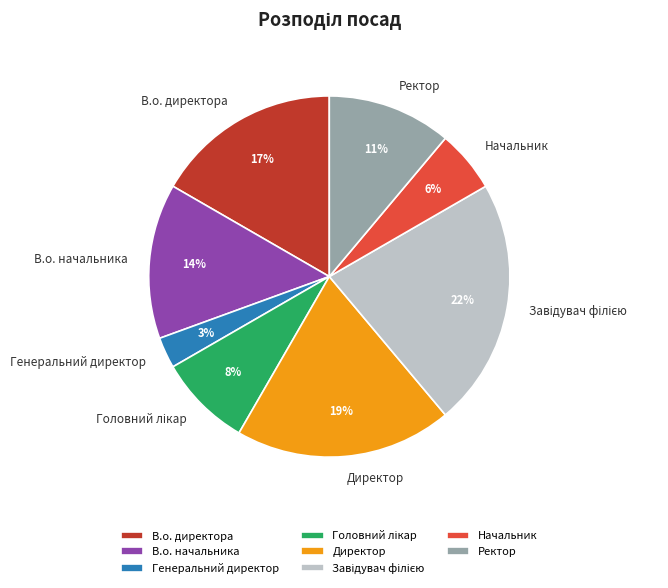

The Ректор slice represents 11% of the pie. True or false?

True